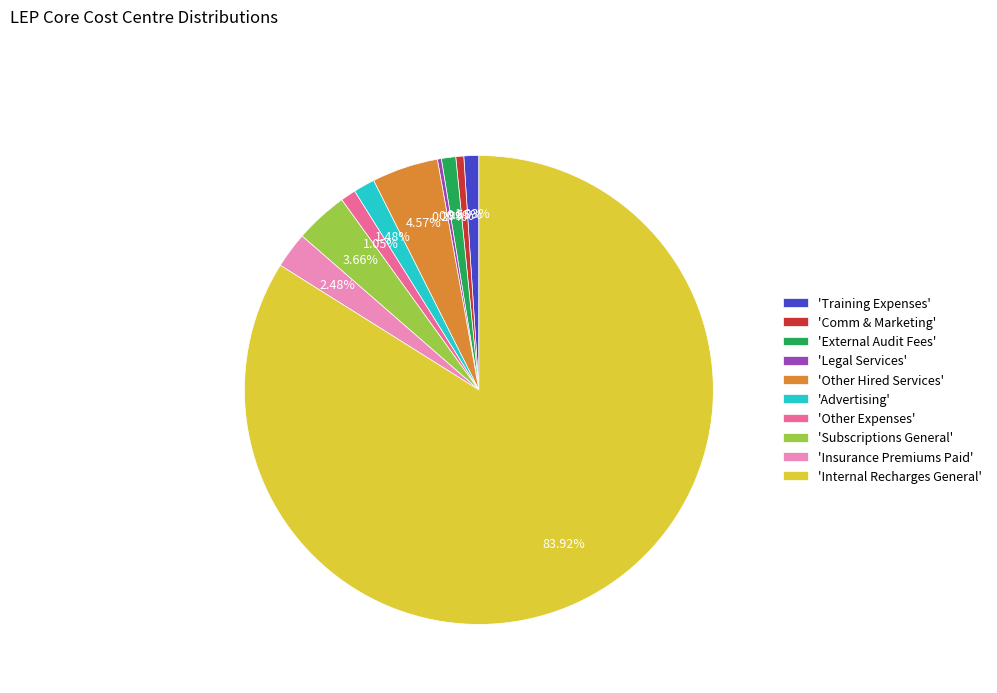

What is the largest slice in the pie chart?

'Internal Recharges General'